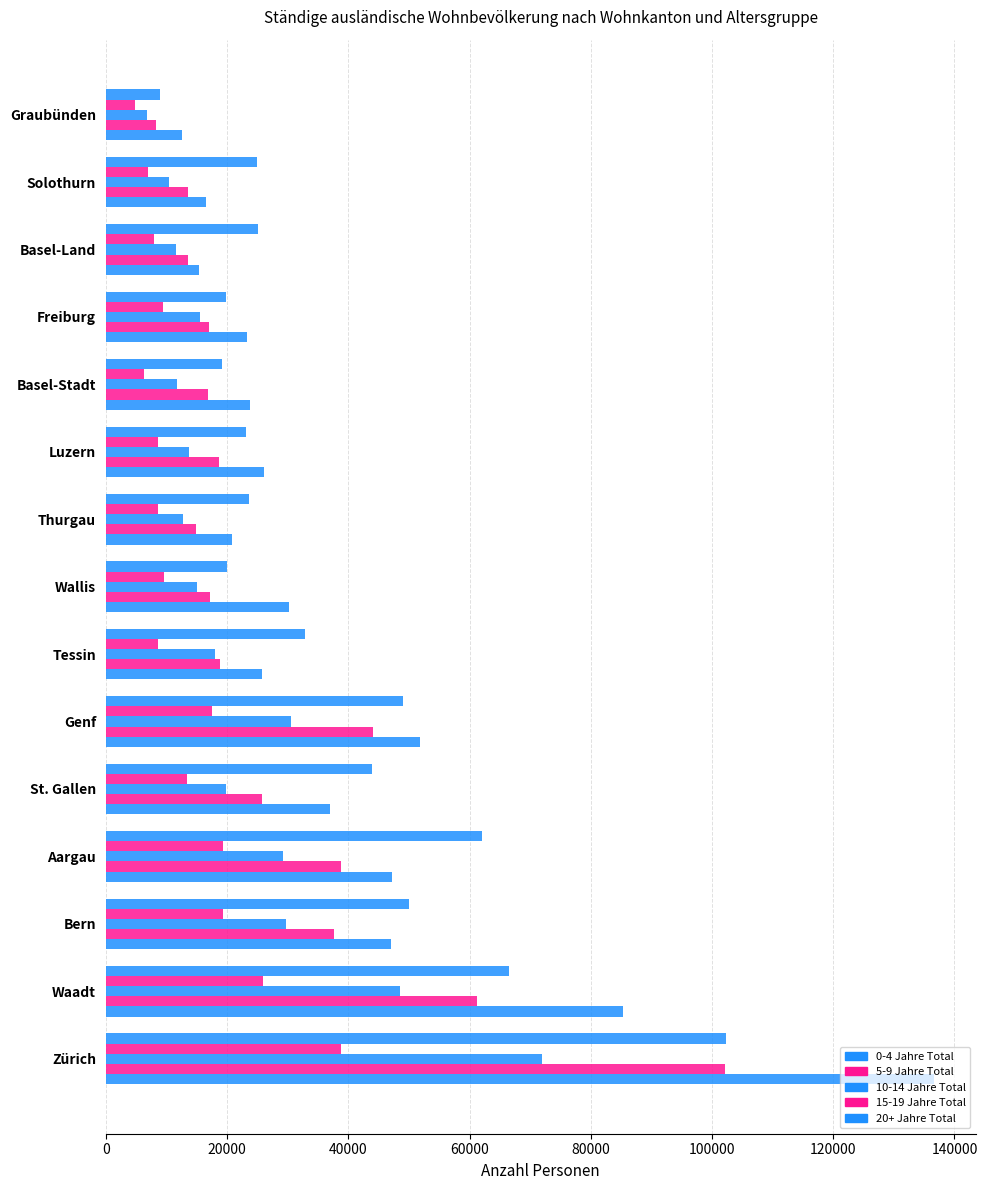

How many data points does each series have?

15